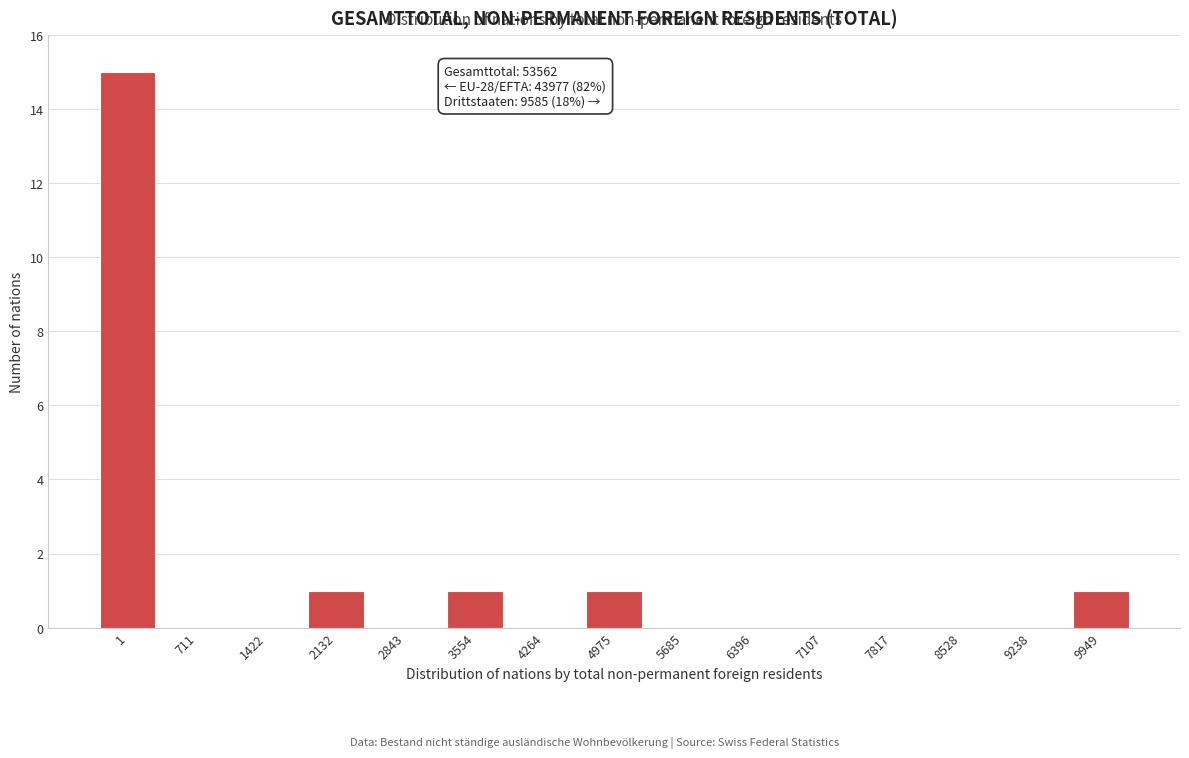

Reading right to left, transcribe all the data shown in this chart.

9949=1	9238=0	8528=0	7817=0	7107=0	6396=0	5685=0	4975=1	4264=0	3554=1	2843=0	2132=1	1422=0	711=0	1=15